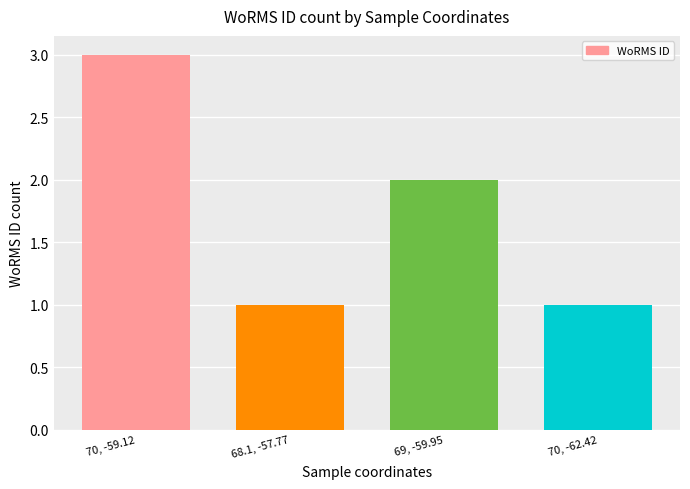

What is the greatest value displayed?

3